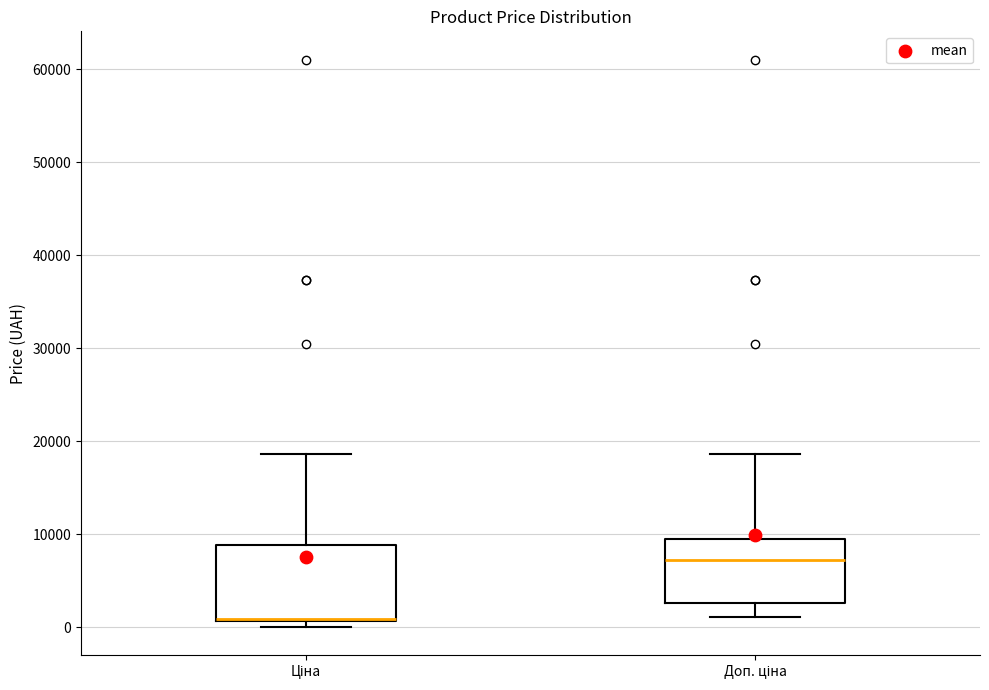

Which box is the tallest, from its lower edge to its upper edge?

Ціна